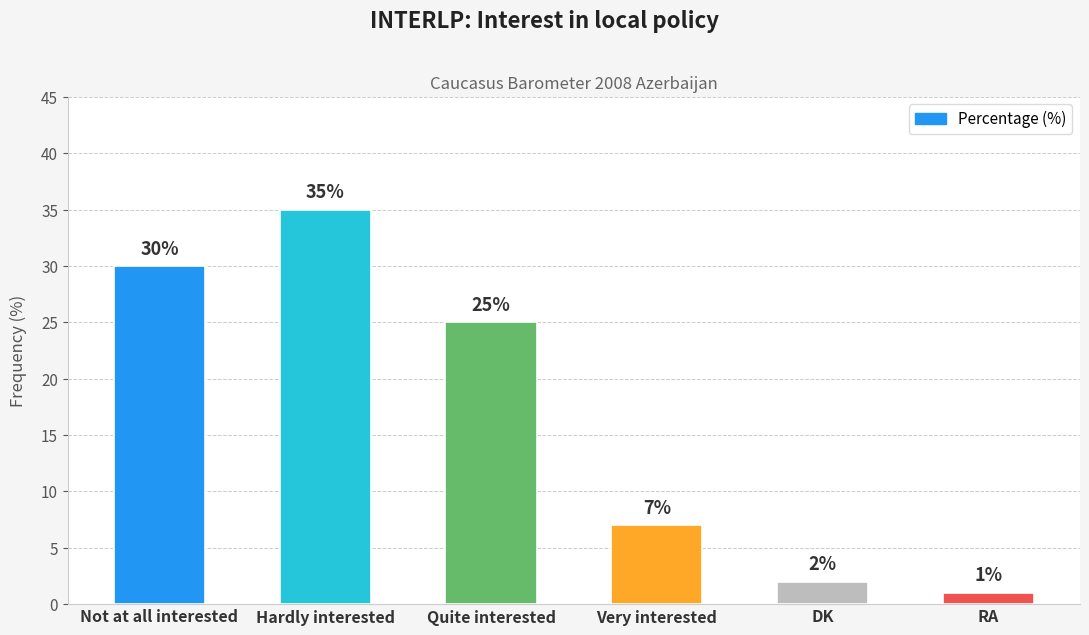

Is it true that the value at DK is 2?

True